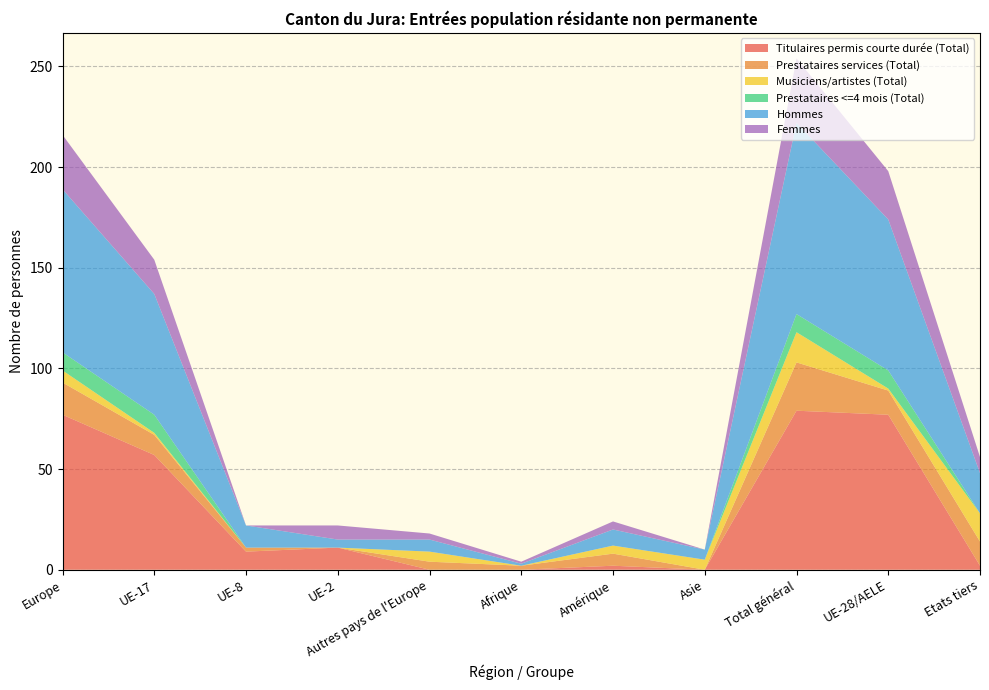

Reading right to left, extract all data points from this chart.

Titulaires permis courte durée (Total): 2	77	79	0	2	0	0	11	9	57	77
Prestataires services (Total): 12	12	24	0	6	2	4	0	2	10	16
Musiciens/artistes (Total): 14	1	15	5	4	0	5	0	0	1	6
Prestataires <=4 mois (Total): 0	9	9	0	0	0	0	0	0	9	9
Hommes: 20	75	95	5	8	1	6	4	11	60	81
Femmes: 8	24	32	0	4	1	3	7	0	17	27